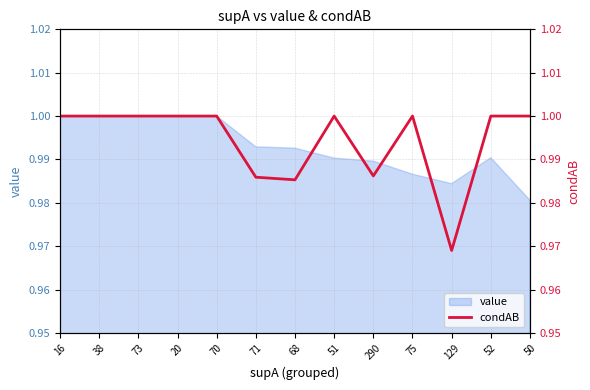

What position from the left is 38?

2